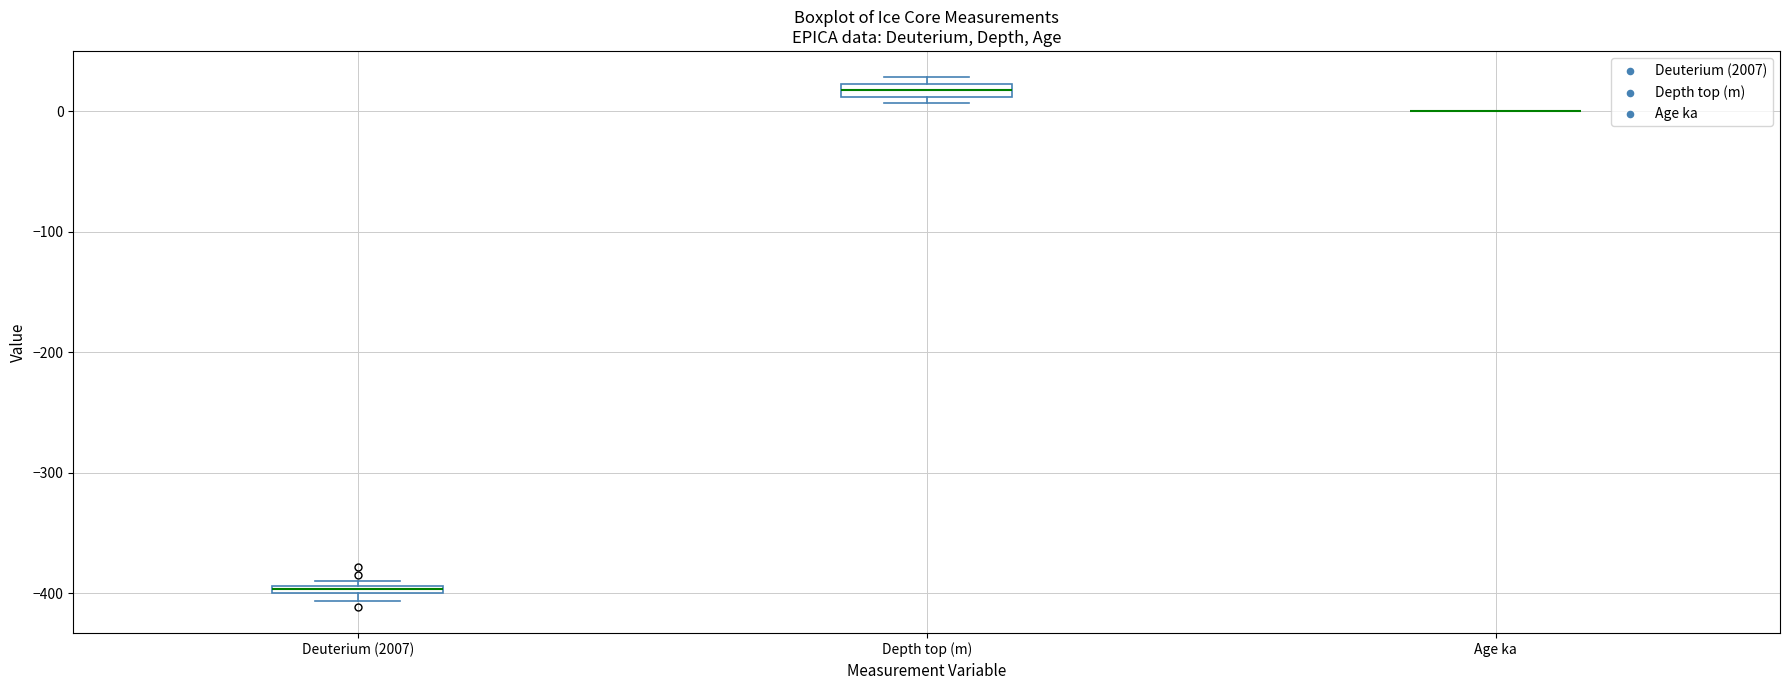

Where is the lower edge of the box for Depth top (m) on the y-axis? The values are not printed on the chart, so give them approximately, as read against the axis.

10